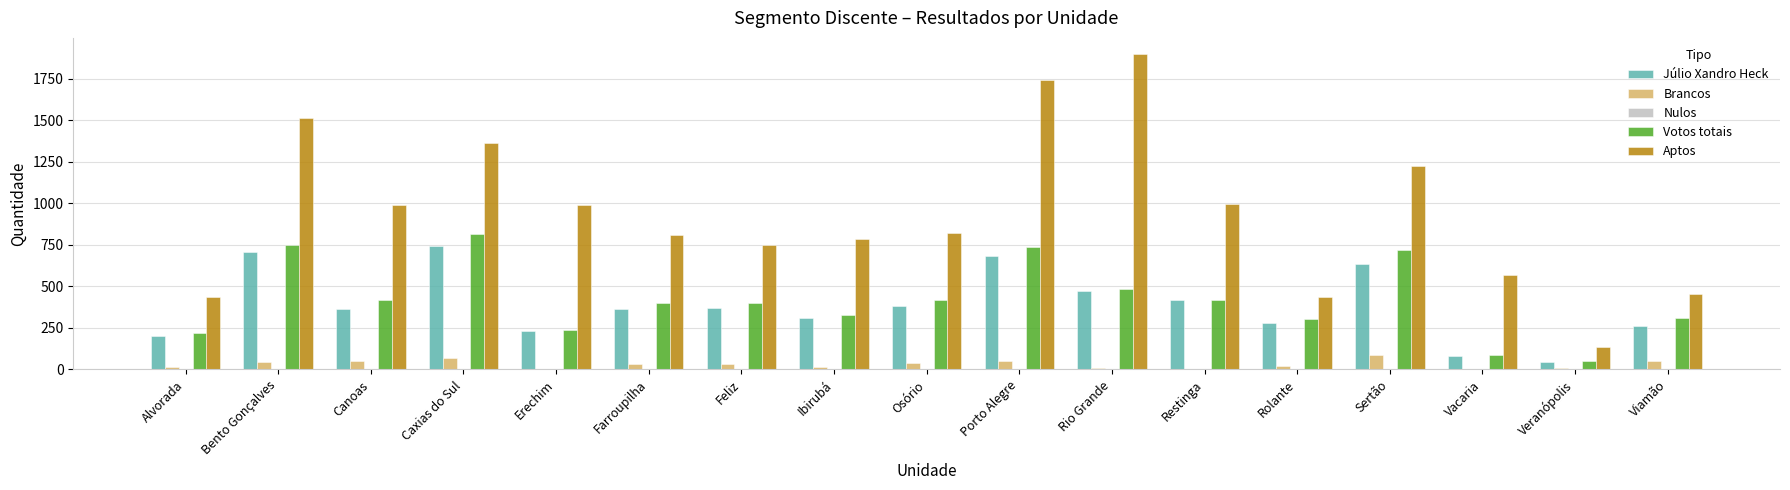

What is the maximum value for Júlio Xandro Heck?

745